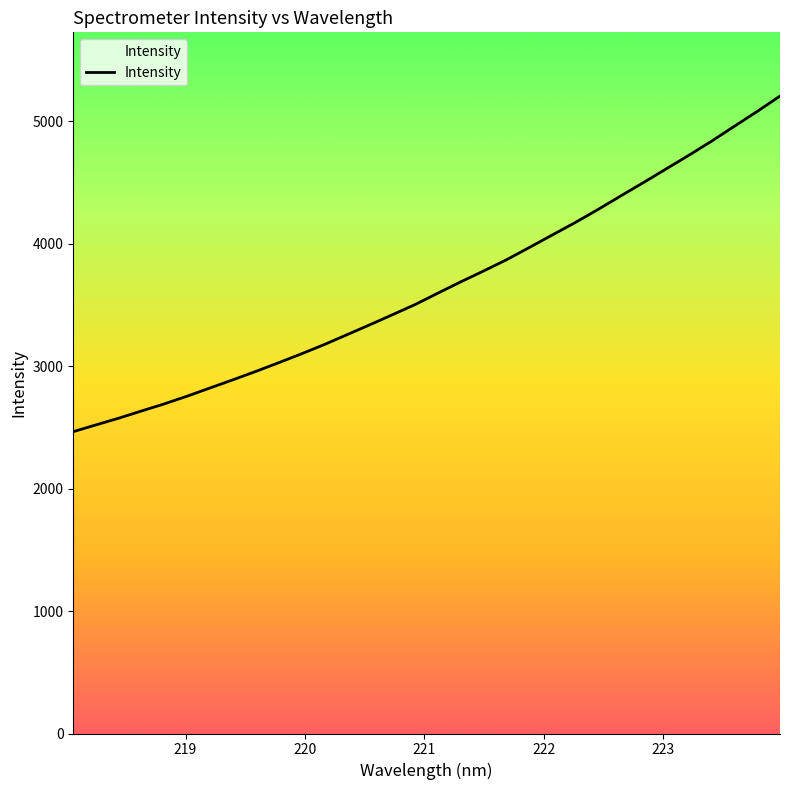

What is the minimum value shown in the chart?

2464.3